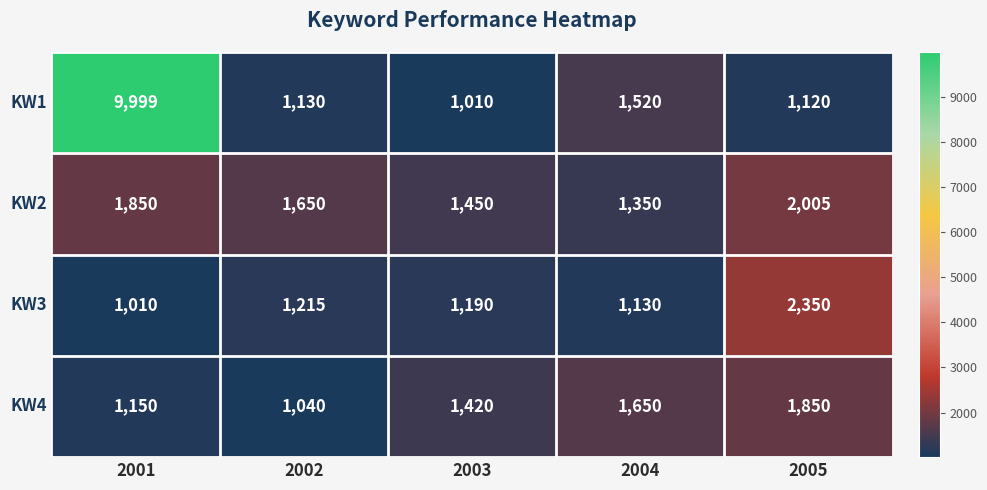

What value does the KW1 series have at 2005, to the nearest 50?

1100